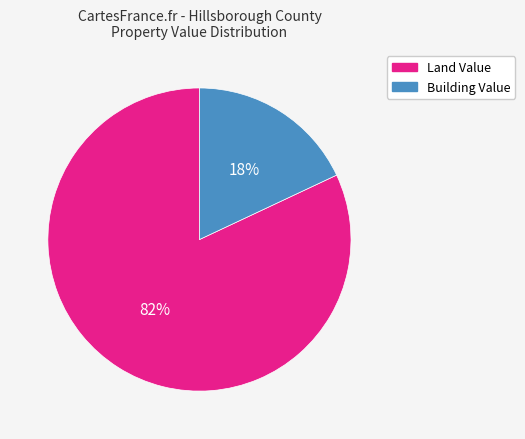

Which category has the smallest portion of the pie?

Building Value